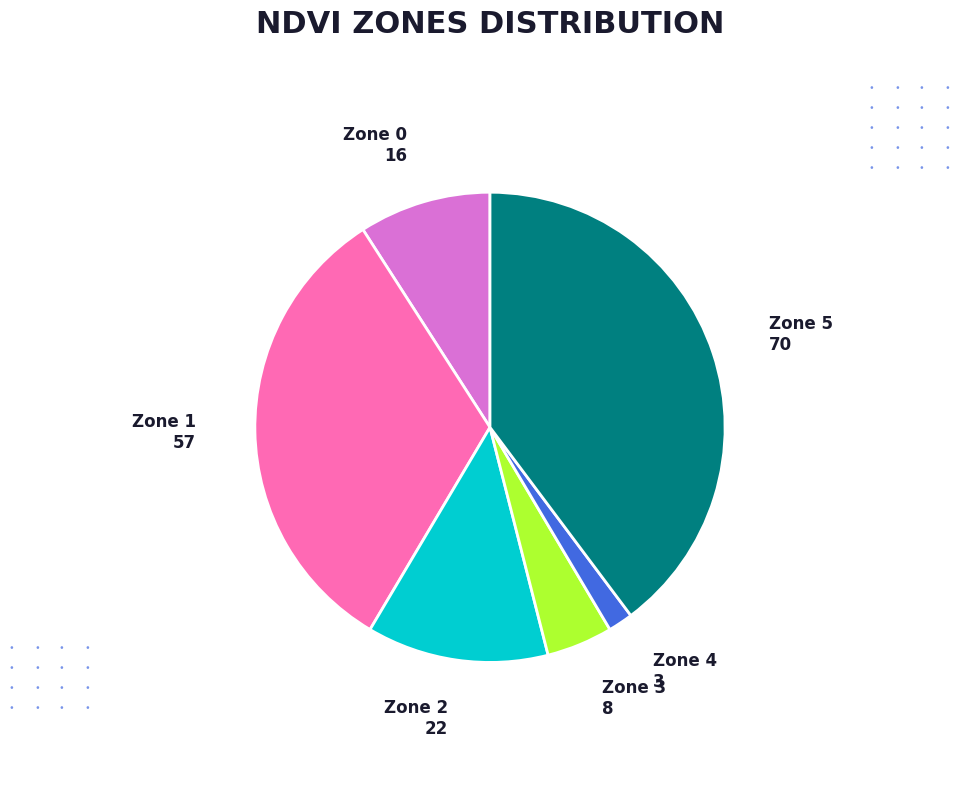

Do Zone 0 and Zone 5 together represent more than half of the pie?

No